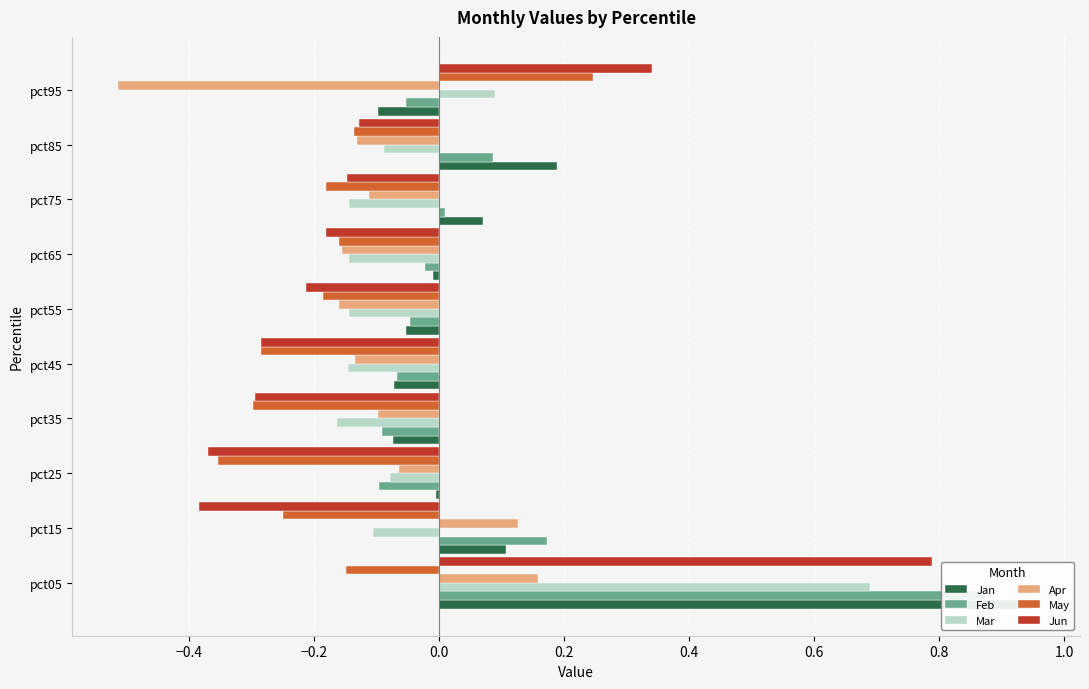

Which has a higher value, pct85 or pct45?

pct85